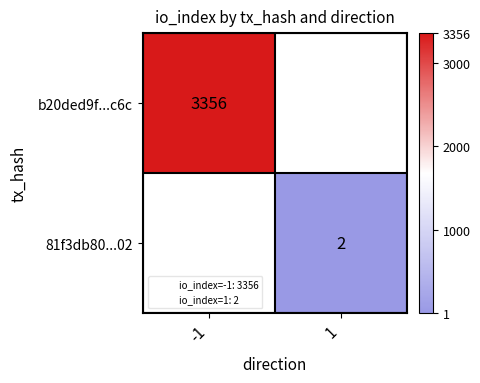

Is the value of b20ded9f...c6c at -1 greater than the value of 81f3db80...02 at 1?

Yes